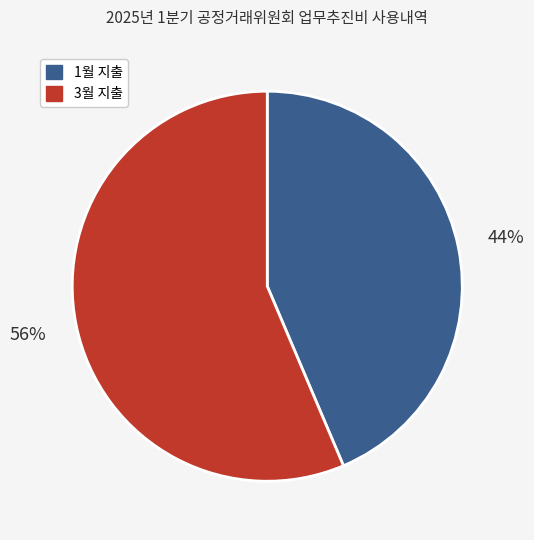

To the nearest percent, what is the average slice percentage?

50%